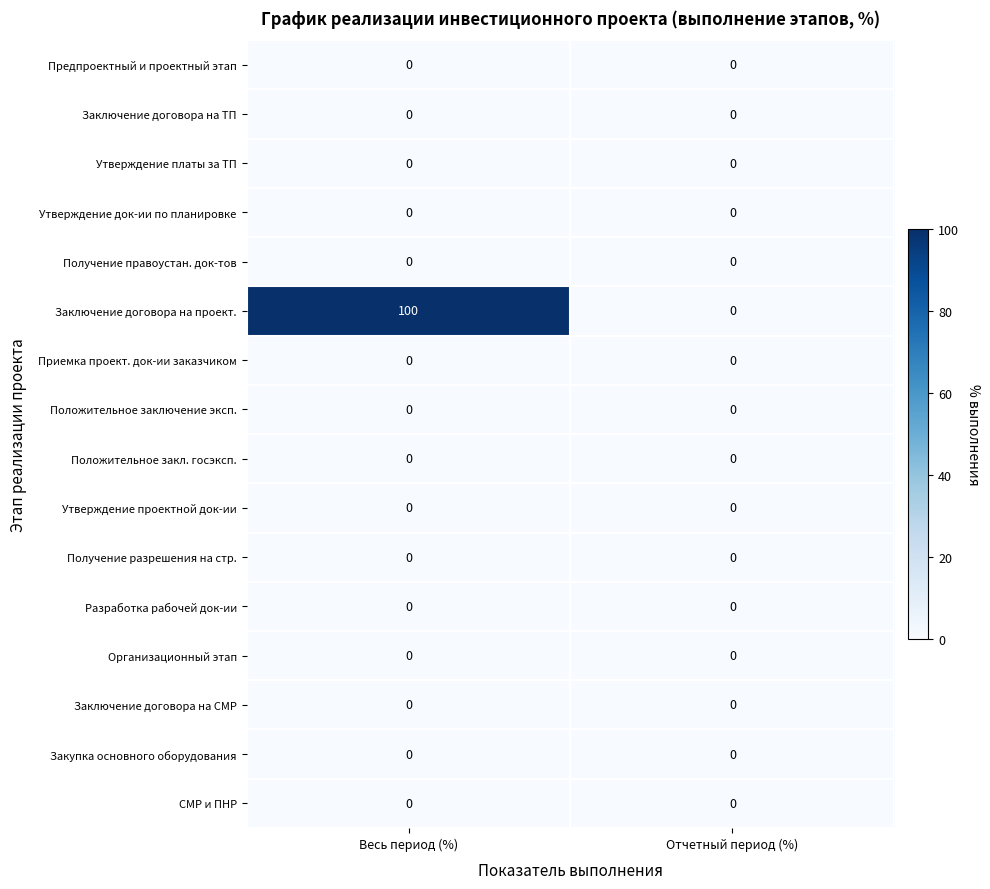

Which label corresponds to the largest value in the chart?

Весь период (%)